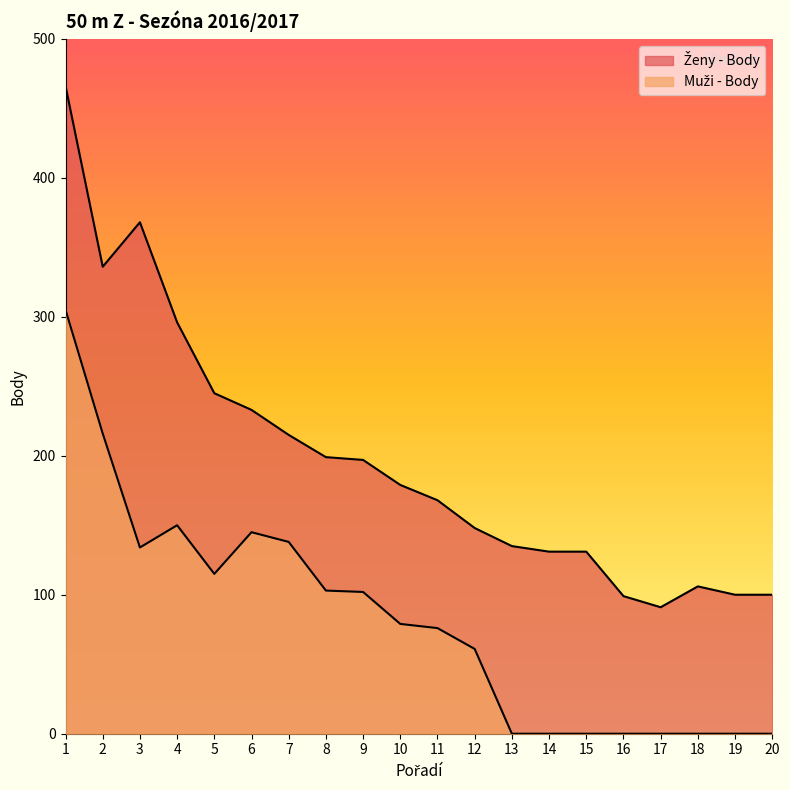

How many lines are shown in the chart?

2